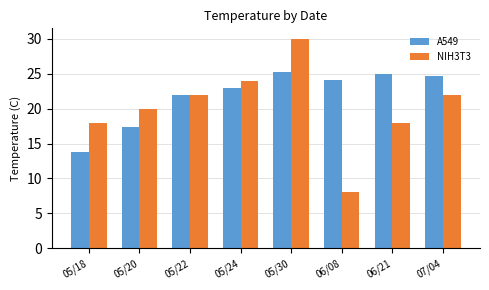

Which series has the largest range (max minus min)?

NIH3T3